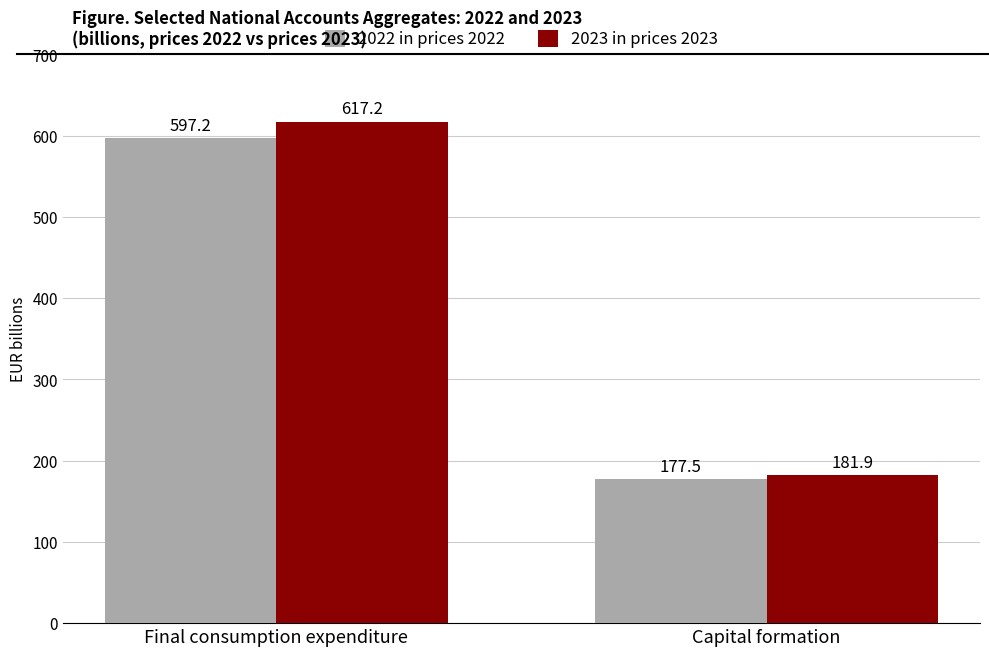

What is the label of the 1st bar from the right?

Capital formation